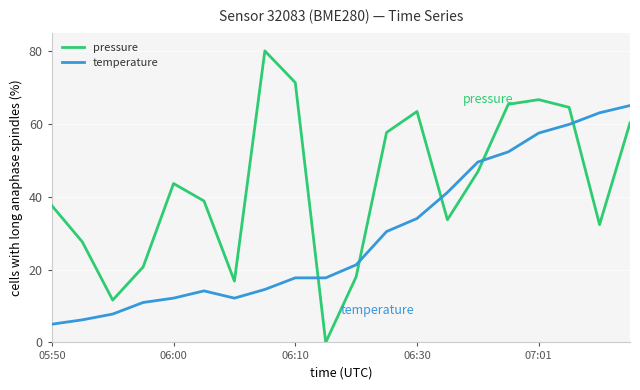

At how many categories does at least one series exceed 69?

2